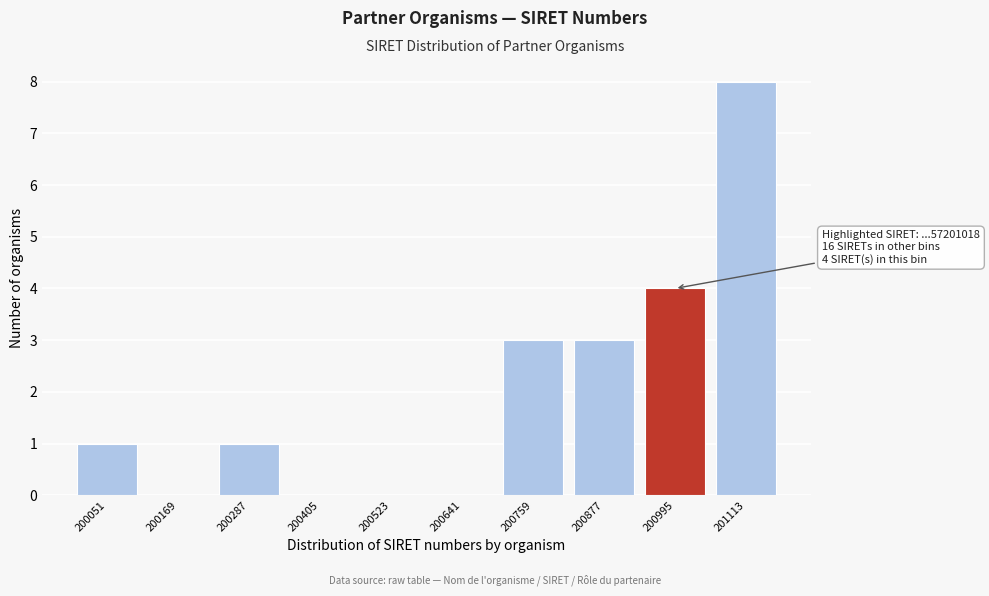

Reading left to right, transcribe all the data shown in this chart.

200051=1	200169=0	200287=1	200405=0	200523=0	200641=0	200759=3	200877=3	200995=4	201113=8